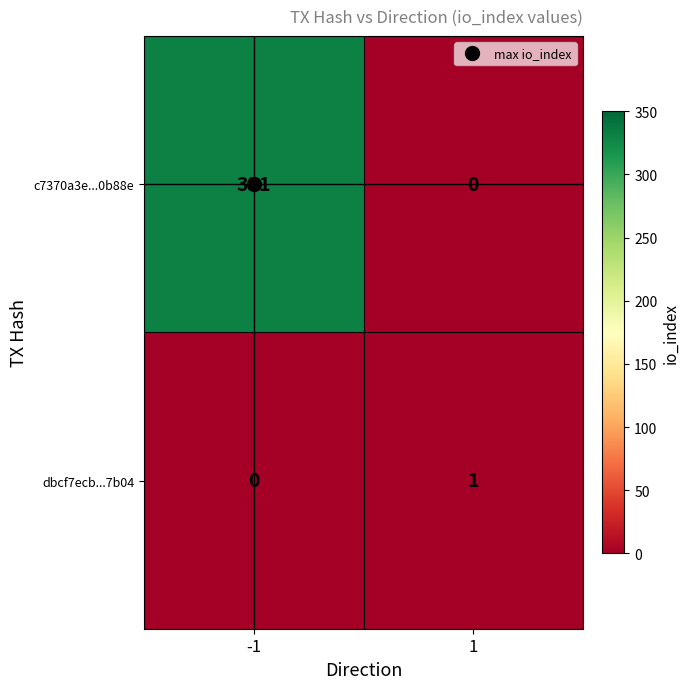

At how many categories does at least one series exceed 187?

1